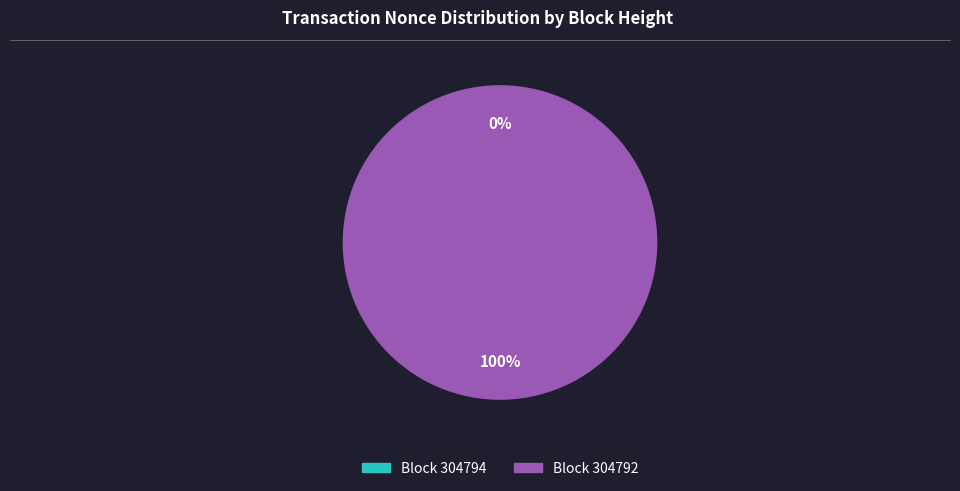

Do 304792 and 304794 together represent more than half of the pie?

Yes